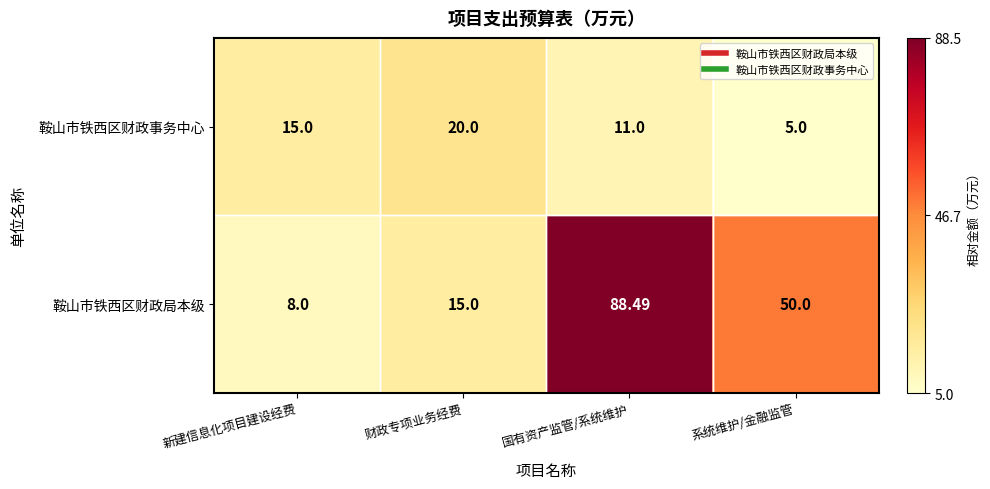

Between 新建信息化项目建设经费 and 国有资产监管/系统维护, which series saw the biggest shift?

鞍山市铁西区财政局本级